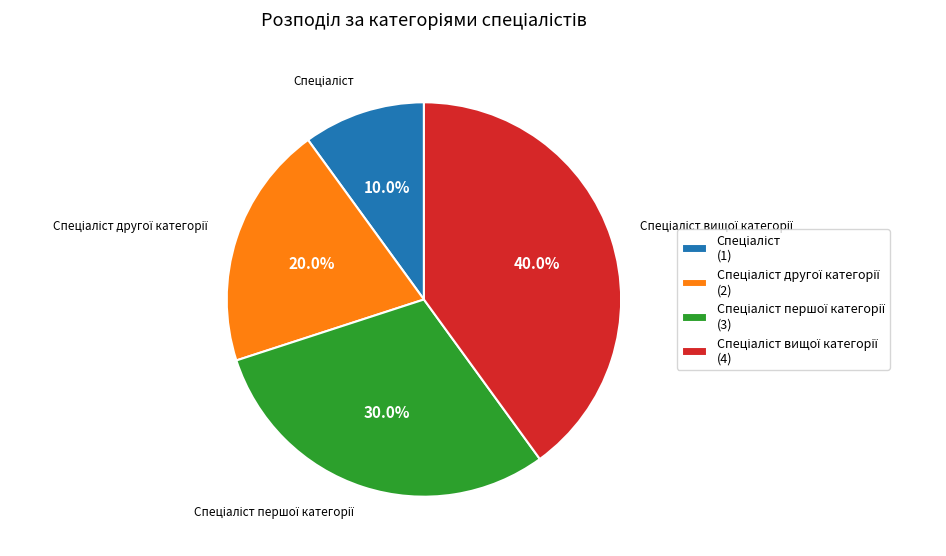

Count the number of slices in the pie.

4